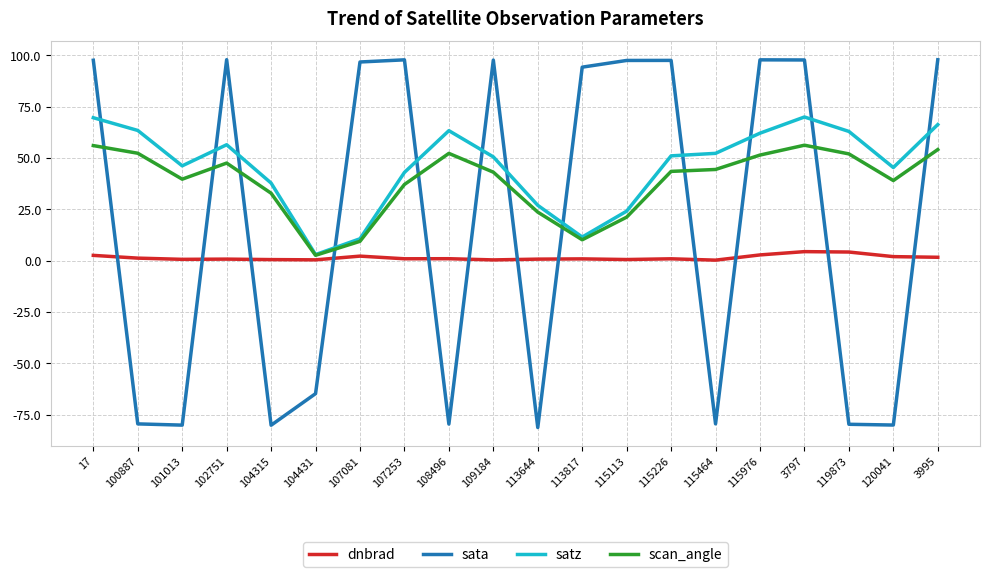

In satz, how many points are higher than both neighbors (excluding endpoints)?

3